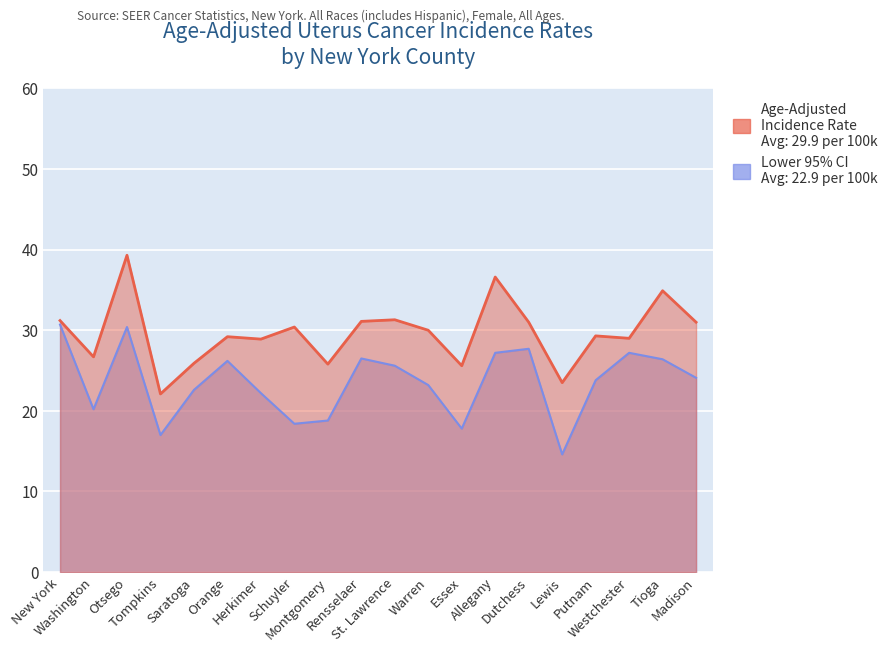

True or false: Age-Adjusted Incidence Rate and Lower 95% CI intersect in this chart.

False